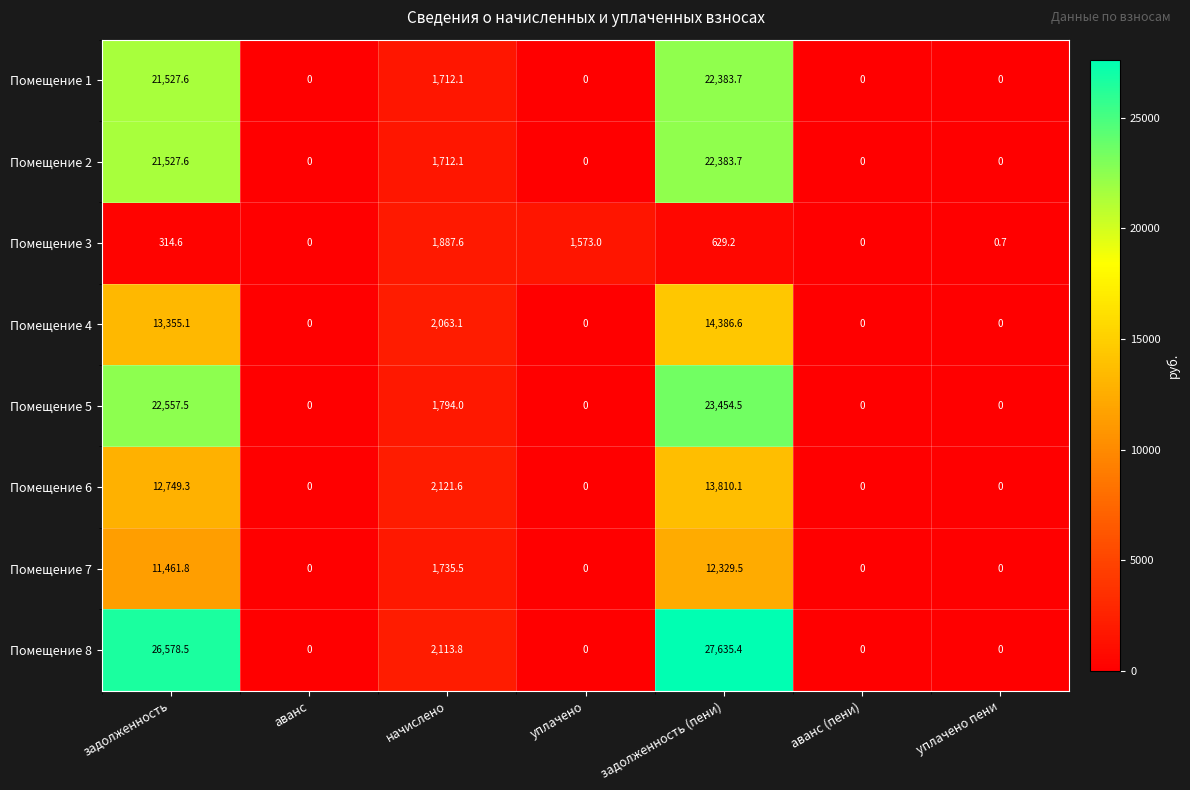

How many values in the Помещение 4 series exceed 0?

3